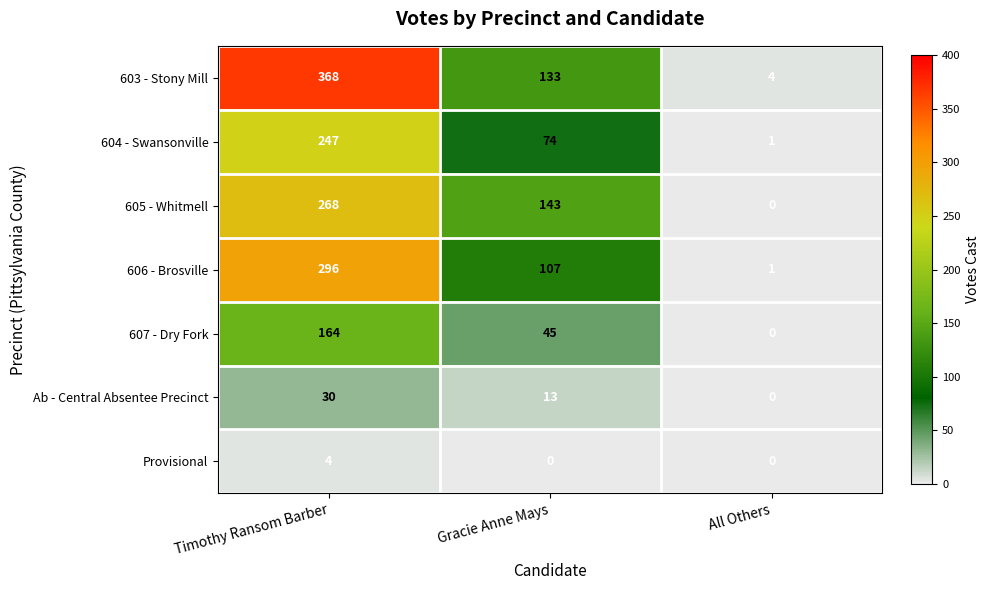

What is the sum of the 603 - Stony Mill values at Gracie Anne Mays and Timothy Ransom Barber?

501